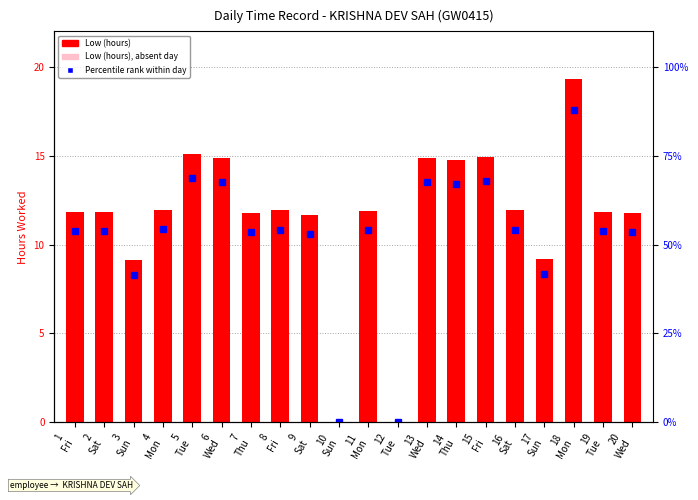

List the labels in order of Low (hours) value, largest first.

18
Mon, 5
Tue, 15
Fri, 6
Wed, 13
Wed, 14
Thu, 4
Mon, 16
Sat, 8
Fri, 11
Mon, 2
Sat, 1
Fri, 19
Tue, 20
Wed, 7
Thu, 9
Sat, 17
Sun, 3
Sun, 10
Sun, 12
Tue